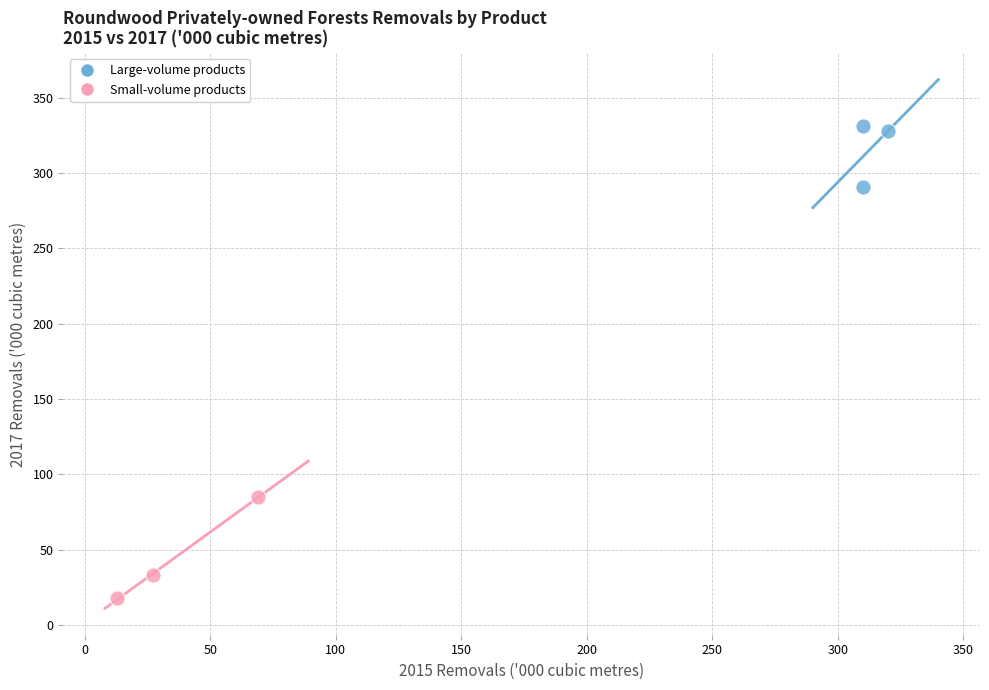

Which series contains the lowest Y value?

Small-volume products